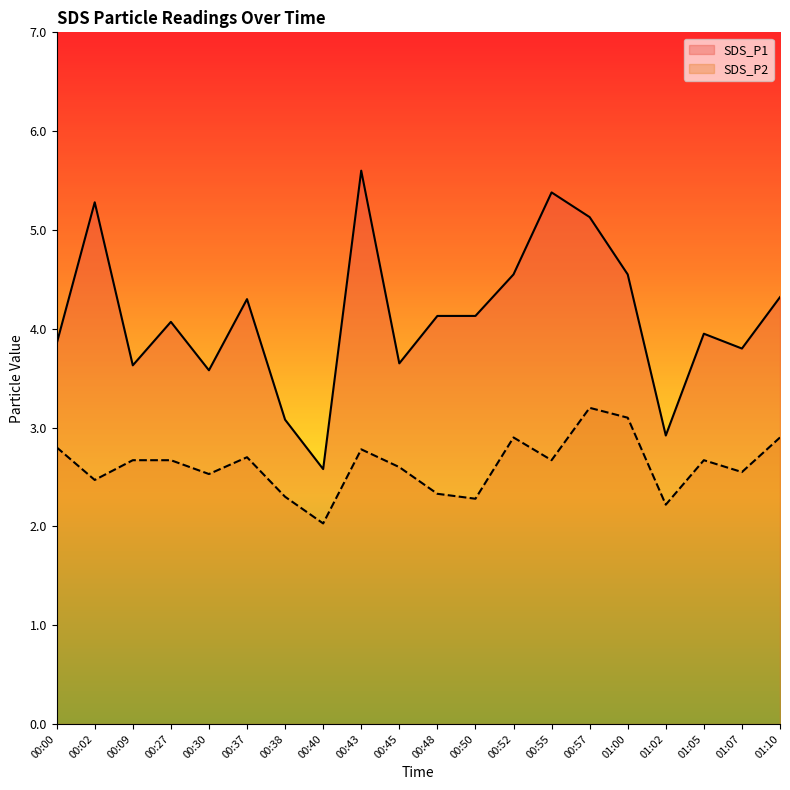

What is the highest value of the SDS_P1 series?

5.6